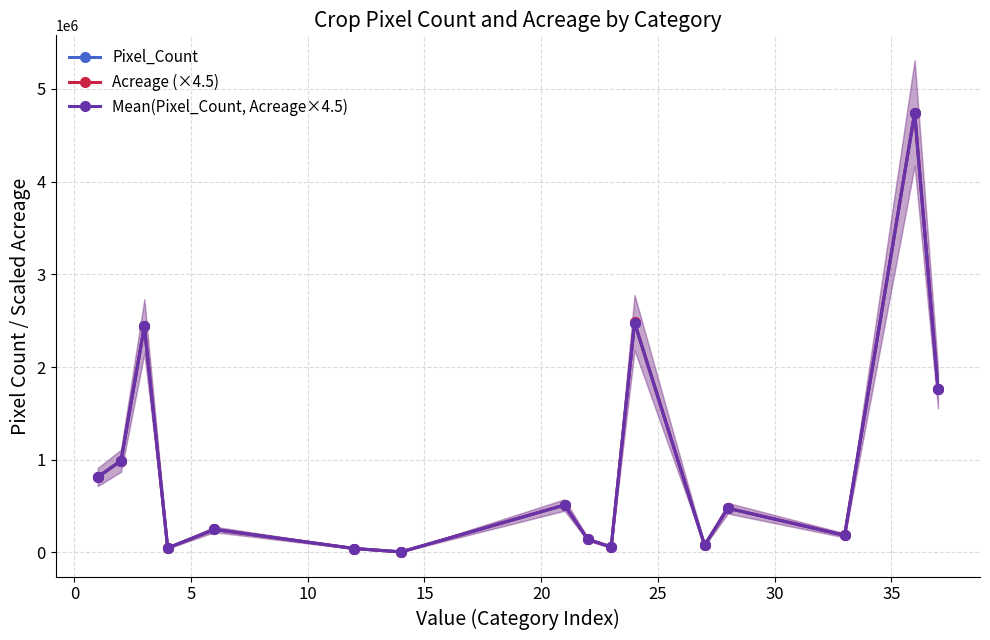

How many interior local peaks does the Acreage (×4.5) series have?

6